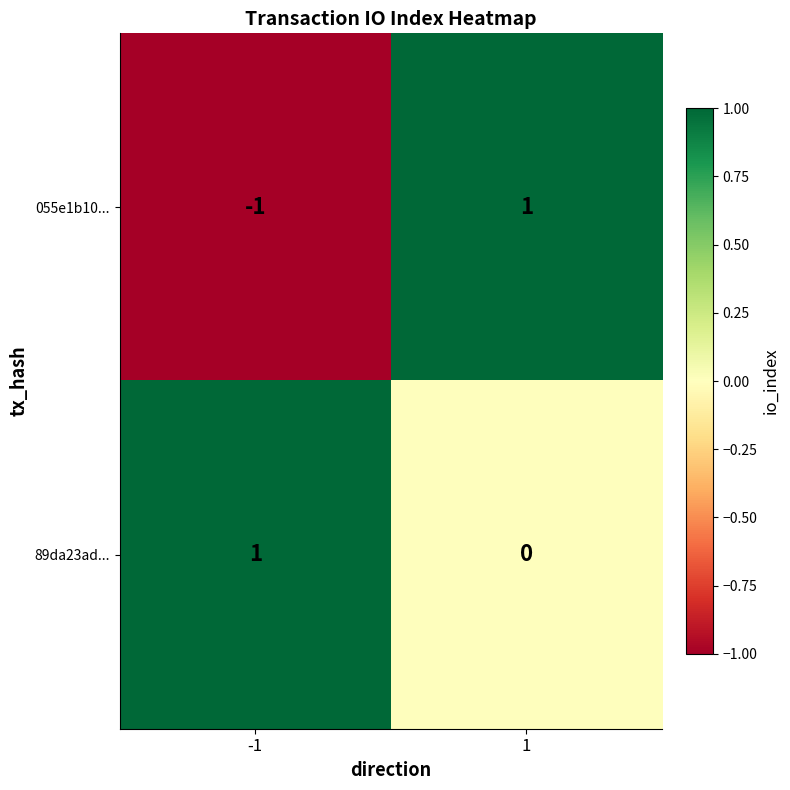

Between -1 and 1, which series saw the biggest shift?

055e1b10...